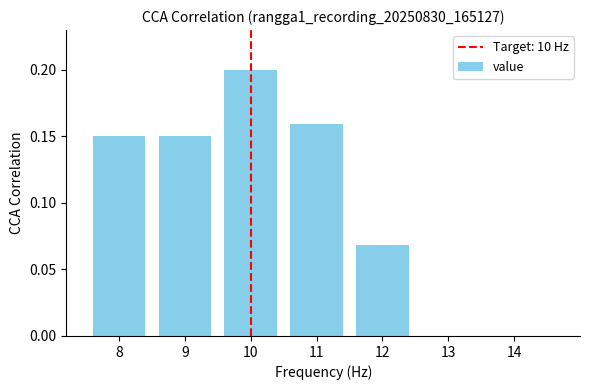

Reading left to right, list every bar in this chart as the range it spans on the x-axis followed by its height. The values are not printed on the chart, so give them approximately, as read against the axis.

7.5 to 8.5: 0.15
8.5 to 9.5: 0.15
9.5 to 10.5: 0.20
10.5 to 11.5: 0.16
11.5 to 12.5: 0.07
12.5 to 13.5: 0
13.5 to 14.5: 0